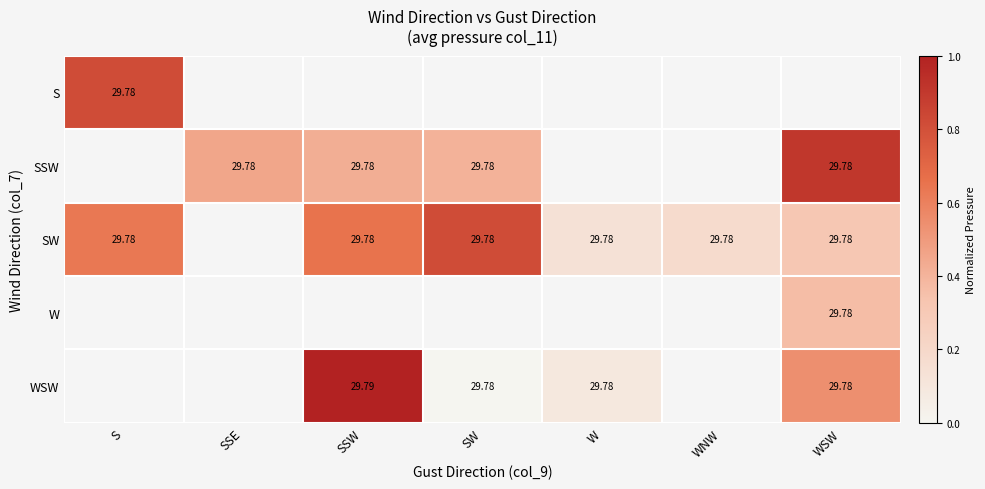

List the series in order of their peak value, lowest first.

S, SSW, SW, W, WSW